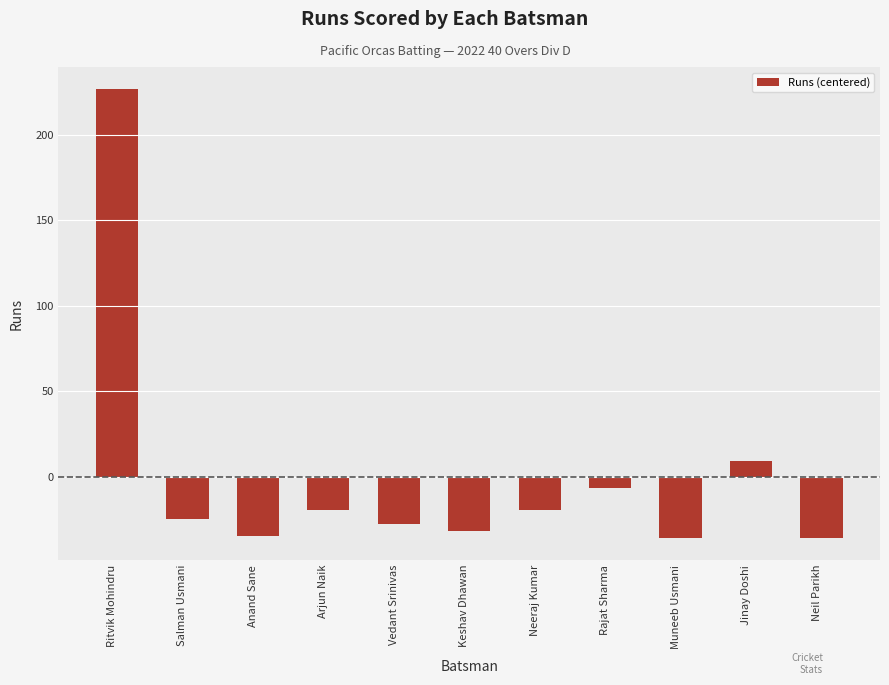

What is the difference between the second highest and second lowest values?

45.0